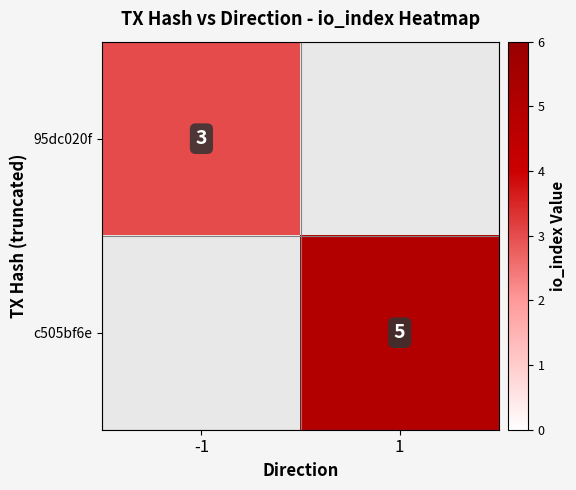

True or false: c505bf6e has a value of 7.4 at 1.

False